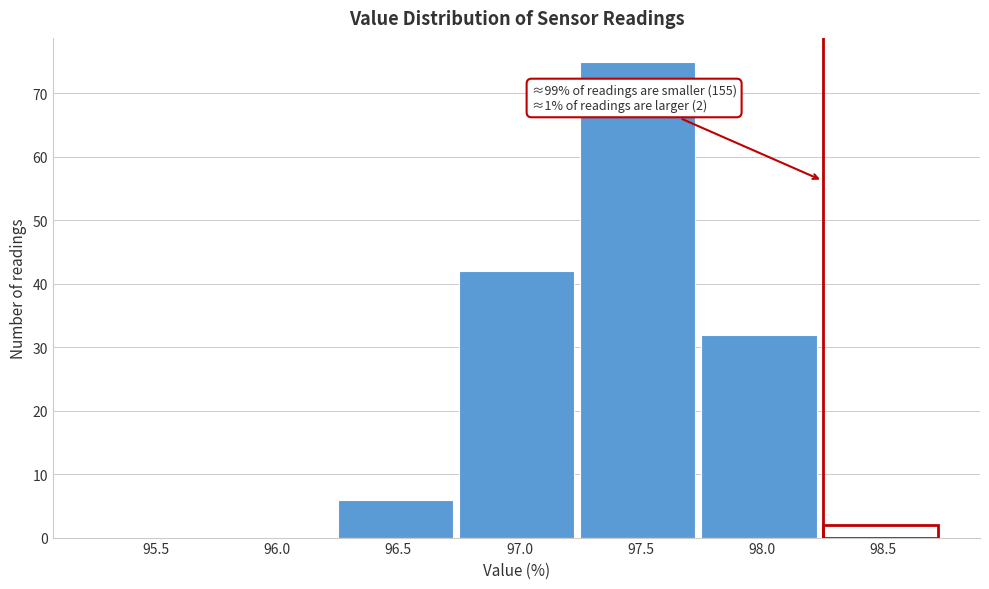

Reading right to left, list all the values displayed in this chart.

98.5=2	98.0=32	97.5=75	97.0=42	96.5=6	96.0=0	95.5=0